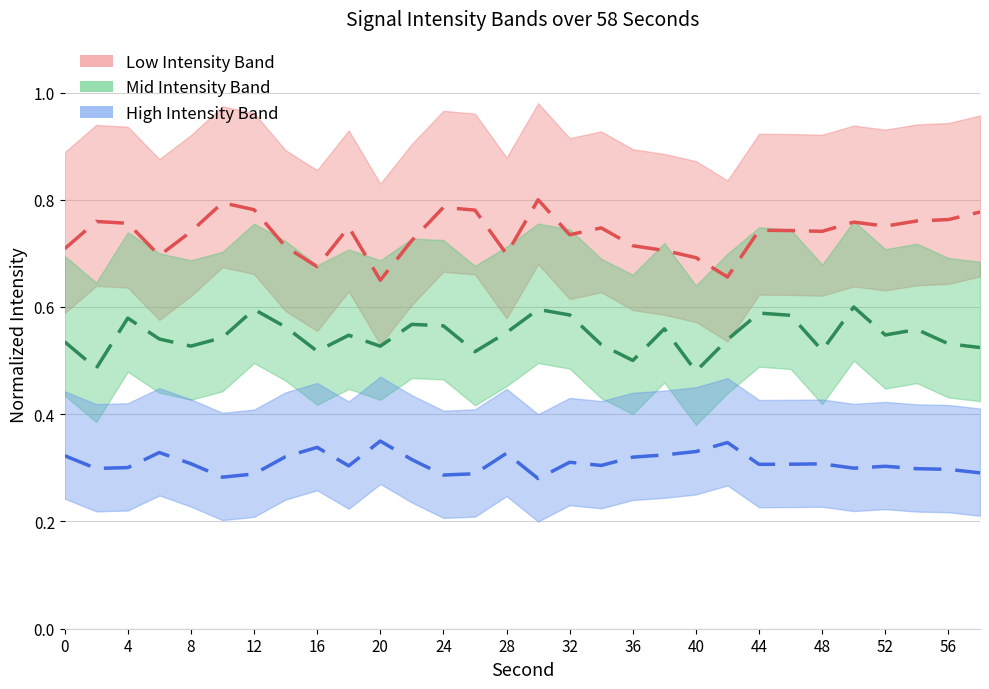

What is the minimum value shown in the chart?

0.3